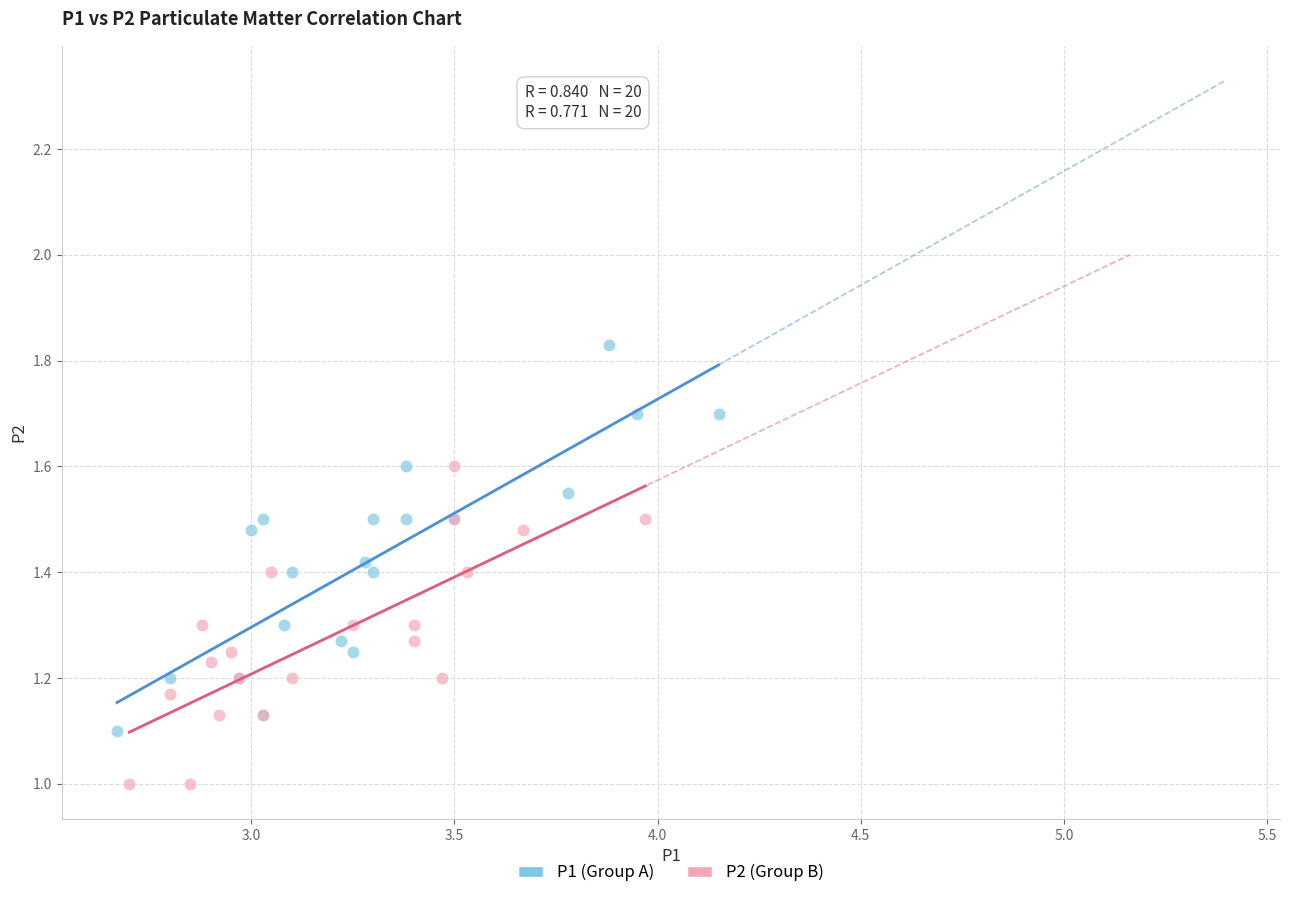

Which series reaches the maximum Y coordinate?

P1 (Group A)